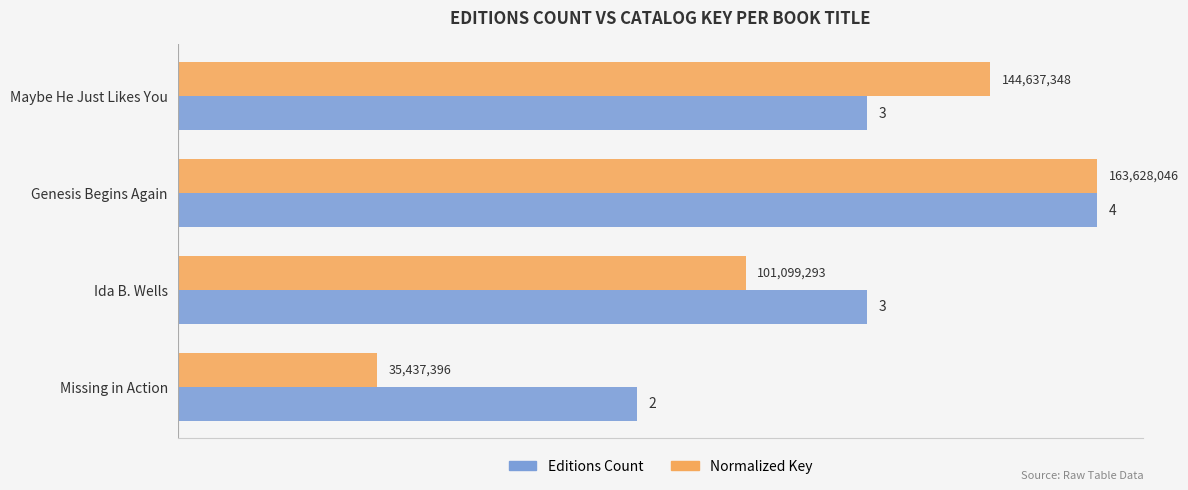

Rank the series by their average value, from highest to lowest.

Editions Count, Normalized Key